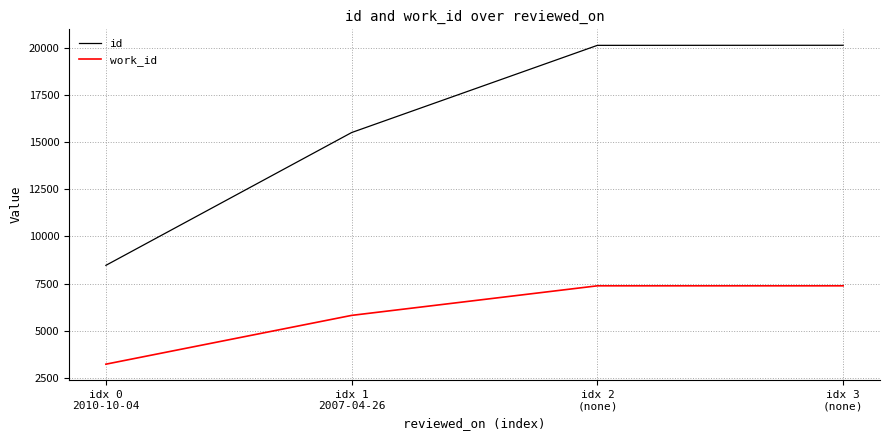

True or false: id and work_id intersect in this chart.

False